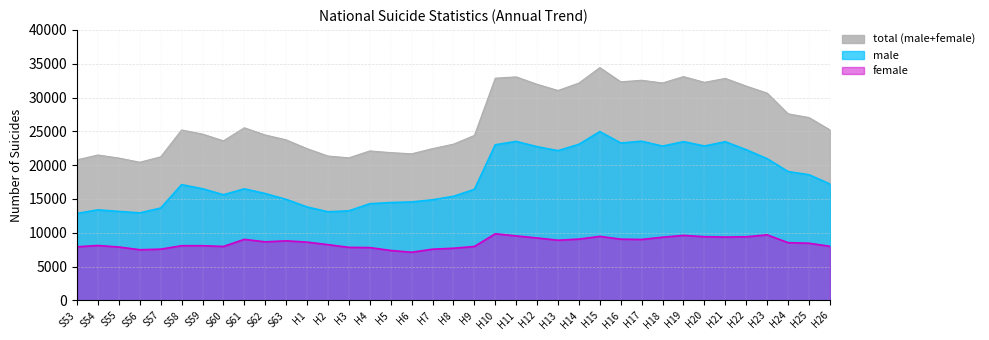

What are all the series names shown in the legend?

total (male+female), male, female